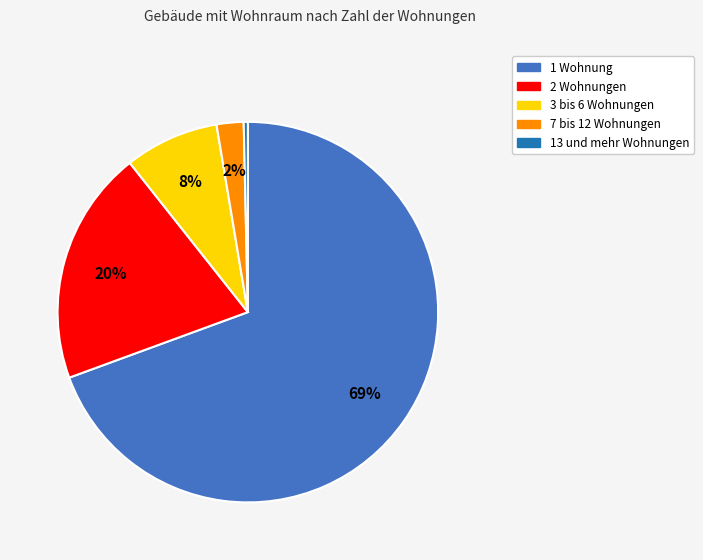

Which slice represents more than half of the pie?

1 Wohnung